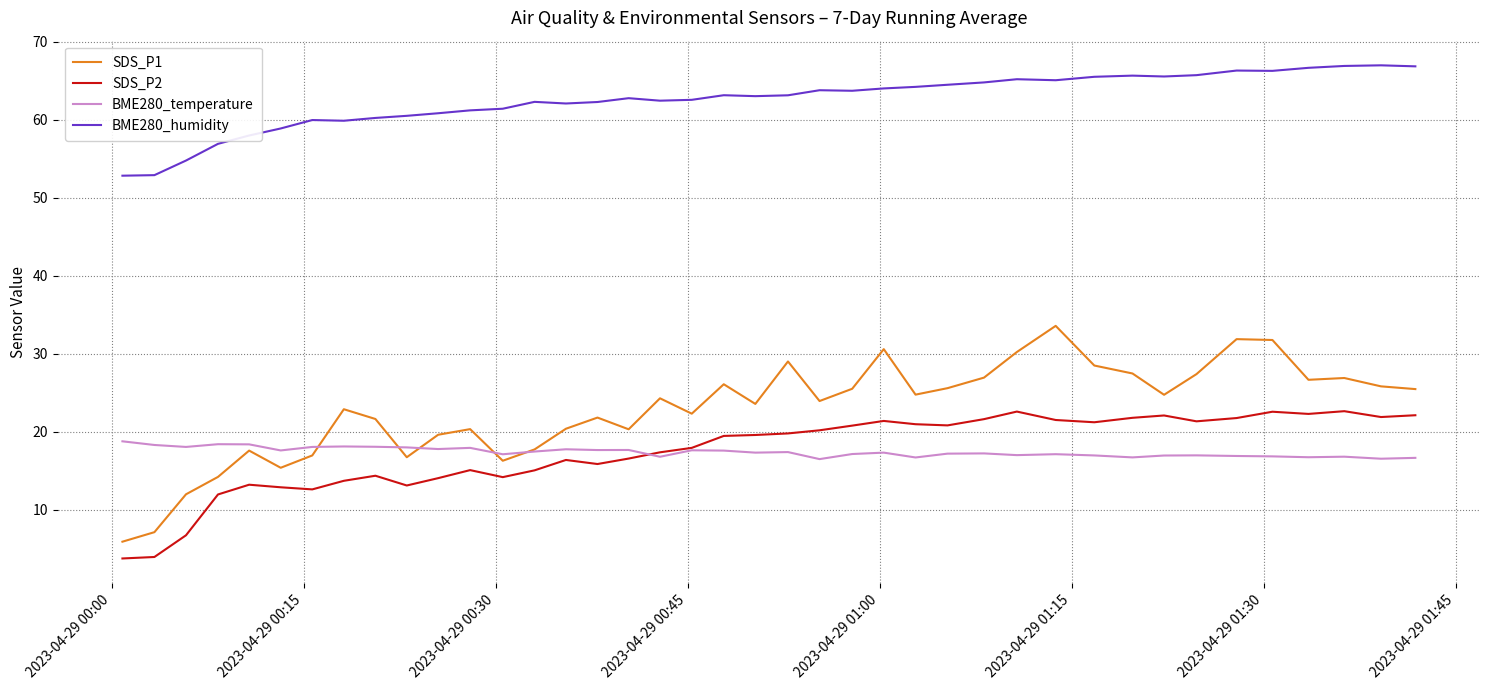

What is the difference between the second highest and second lowest values in the SDS_P2 series?

18.6